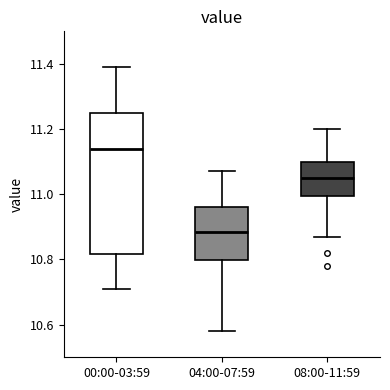

Which box has the lowest median line?

04:00-07:59